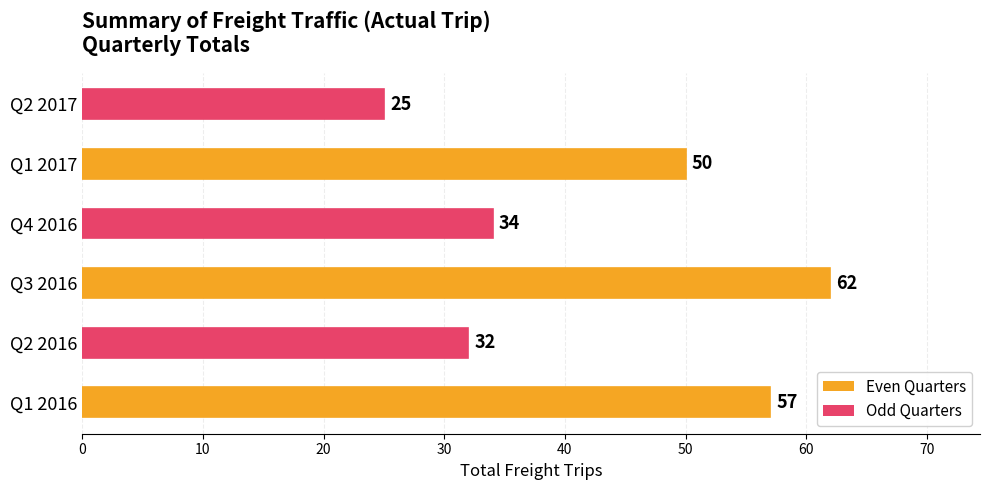

What is the difference between the maximum and second lowest values?

30